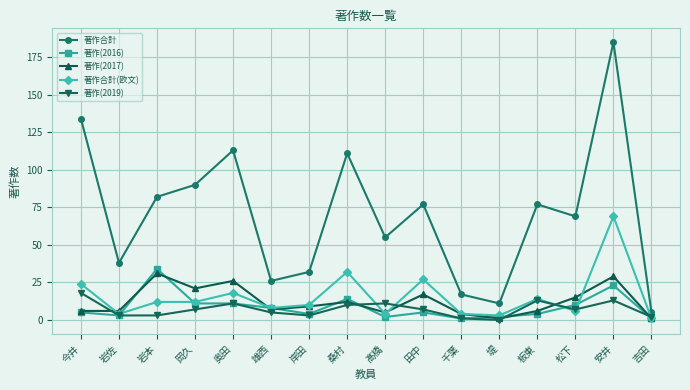

List the series in order of their peak value, highest first.

著作合計, 著作合計(欧文), 著作(2016), 著作(2017), 著作(2019)